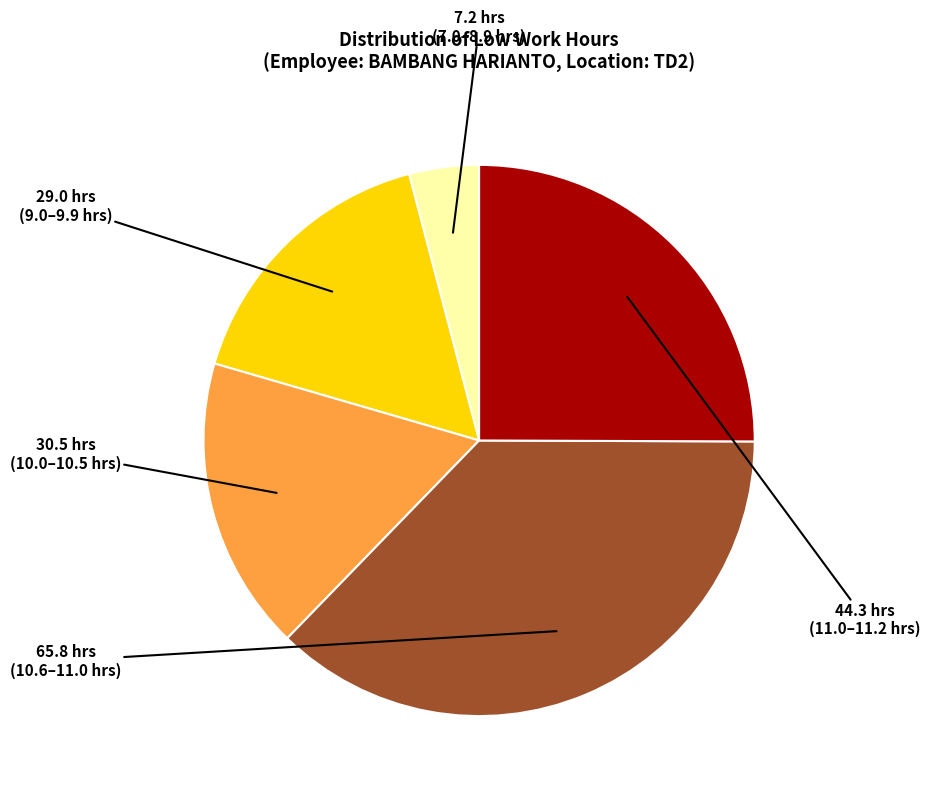

Is there a majority slice in this chart?

No